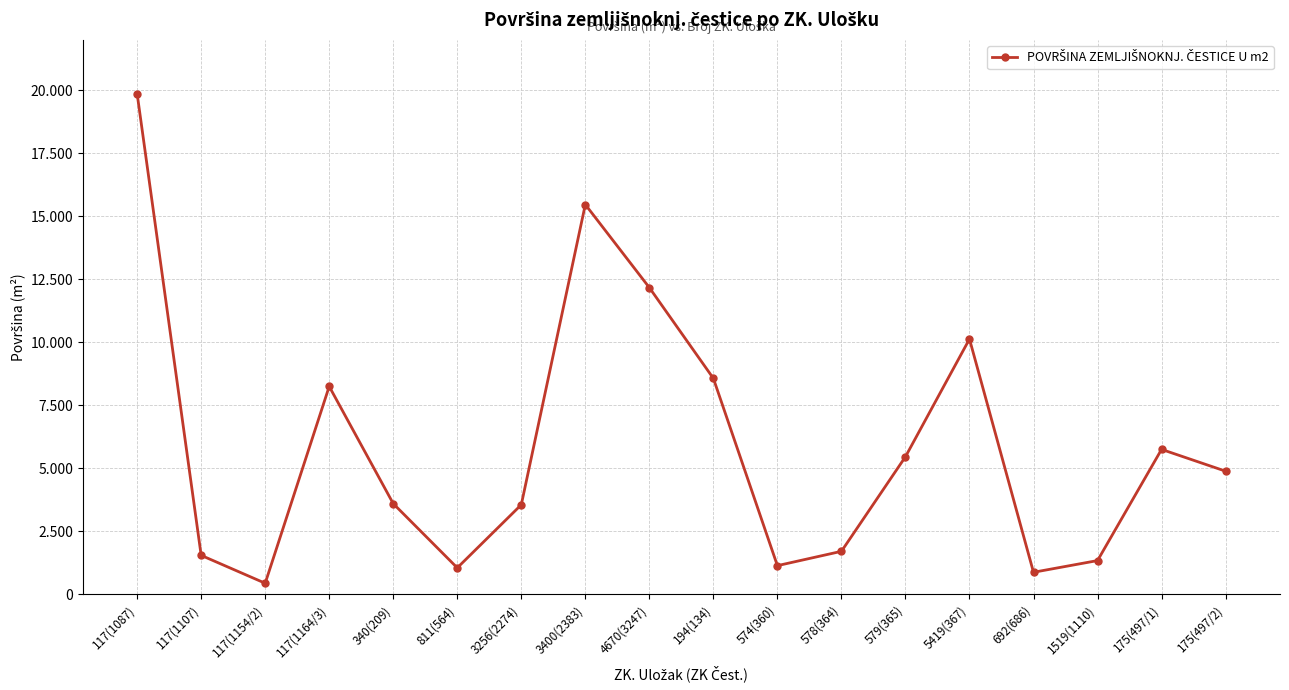

Is it true that the value at 578(364) is 746.6?

False